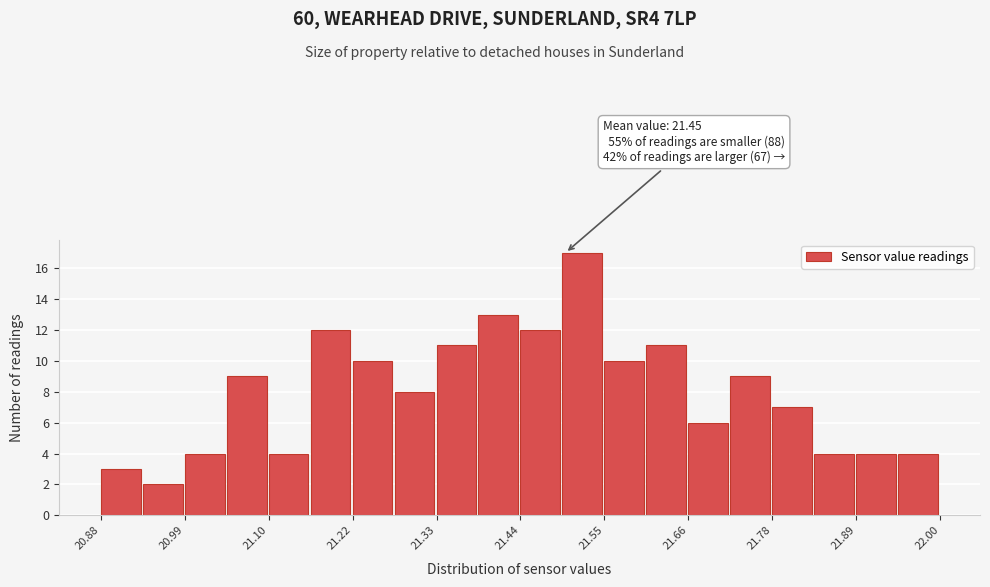

Read against the x-axis, roughly where is the centre of the tallest bar?

21.52